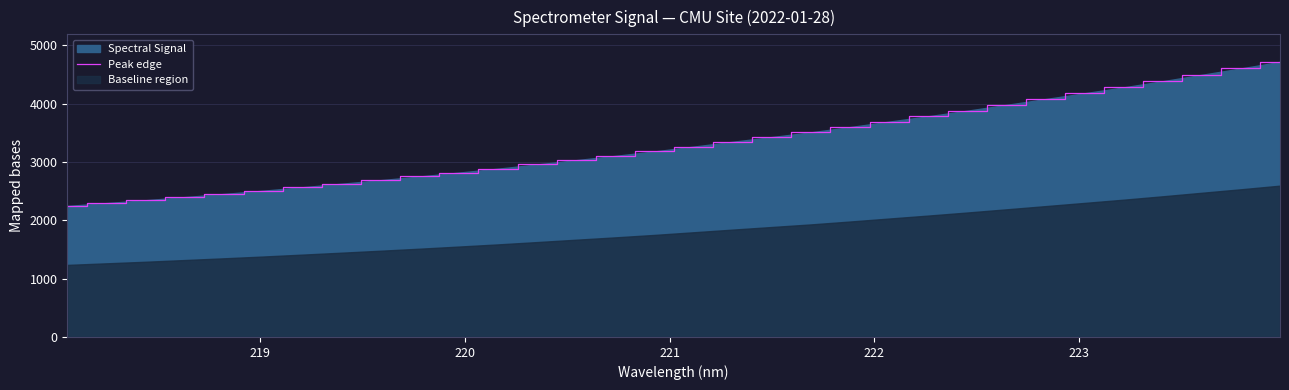

What is the highest value of the Peak edge series?

4716.4